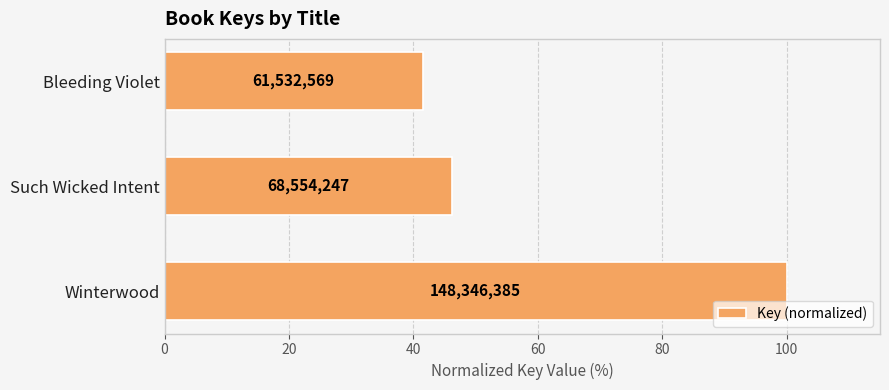

How many bars are there in total?

3